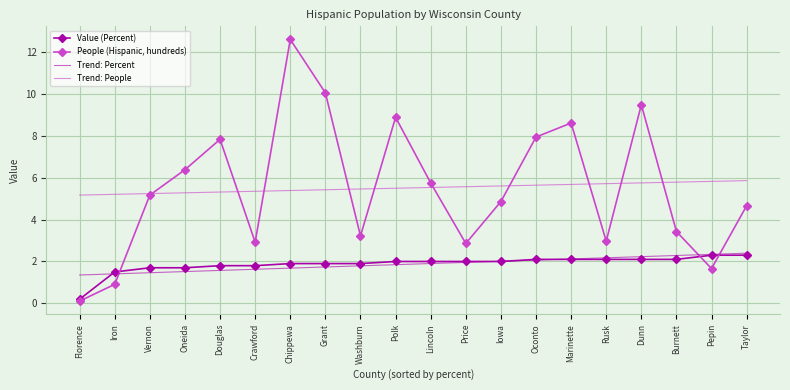

What is the sum of the People (Hispanic, hundreds) values at Chippewa and Oneida?

19.0